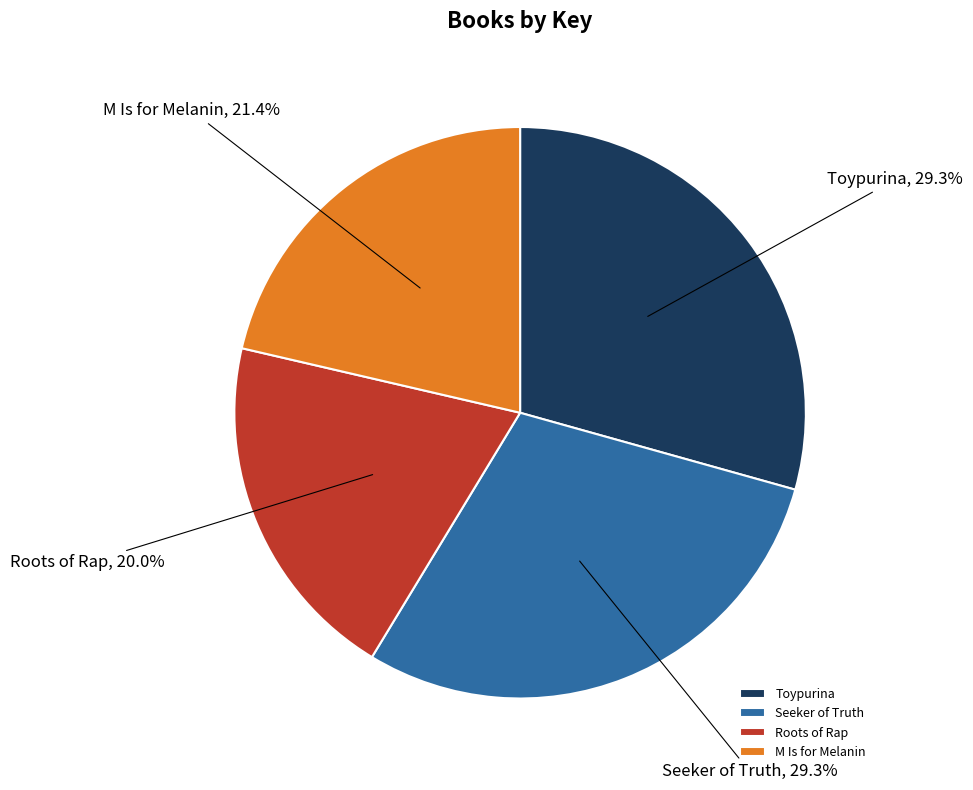

Which category has the smallest portion of the pie?

Roots of Rap